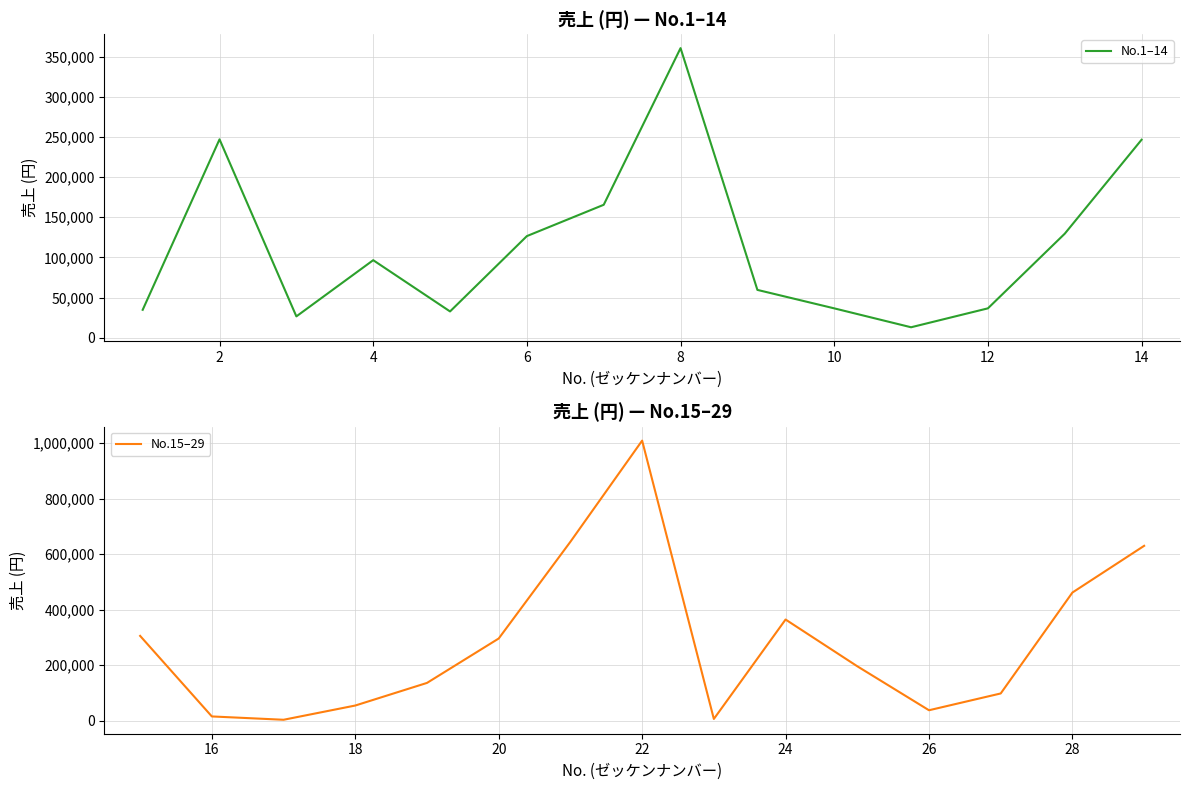

Reading right to left, extract all data points from this chart.

29=630509	28=462189	27=98462	26=37954	25=196452	24=364902	23=6587	22=1009645	21=645231	20=296487	19=136457	18=54972	17=3654	16=15648	15=305905	14=246501	13=129458	12=36498	11=12940	10=36485	9=59478	8=360590	7=165478	6=126489	5=32648	4=96487	3=26485	2=246985	1=34685